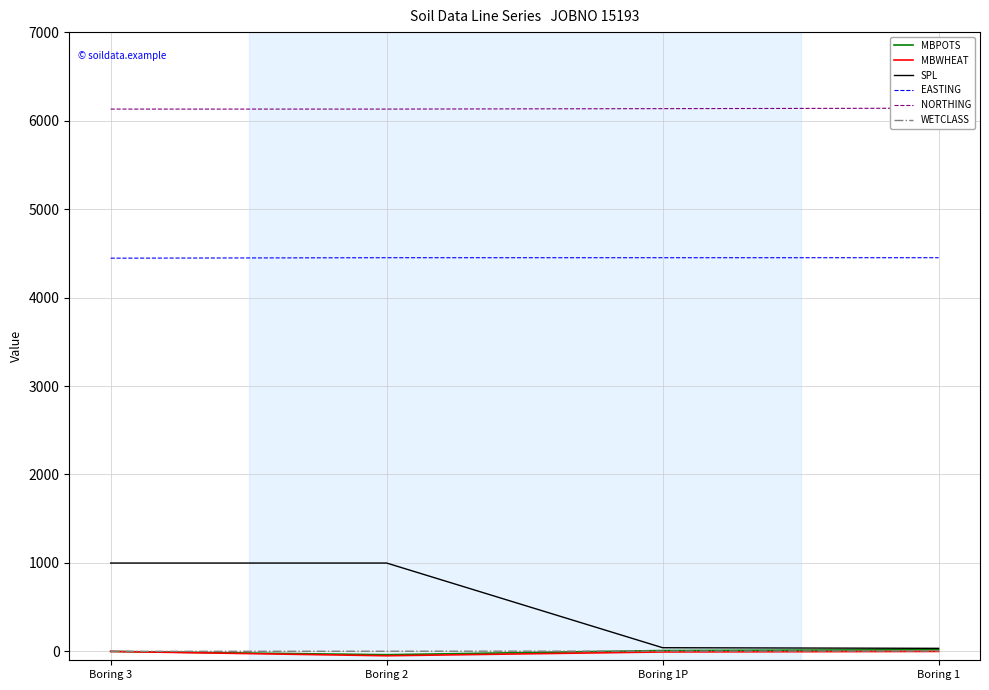

Which category has the highest value across all series?

Boring 1